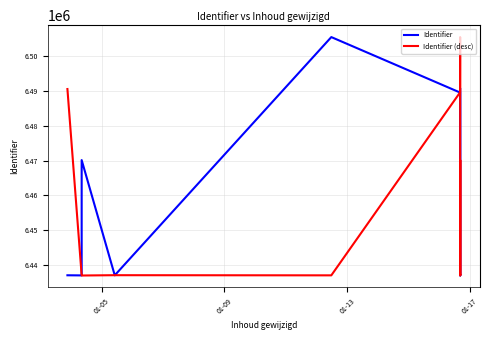

What is the minimum value for Identifier (desc)?

6436889